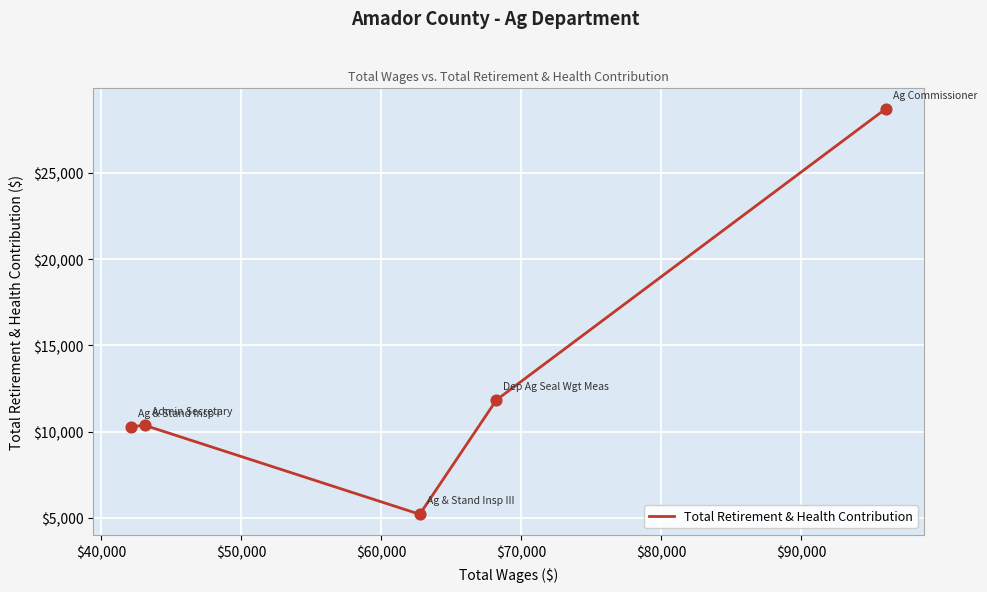

How many interior local valleys (lower than both neighbors) does the data have?

1